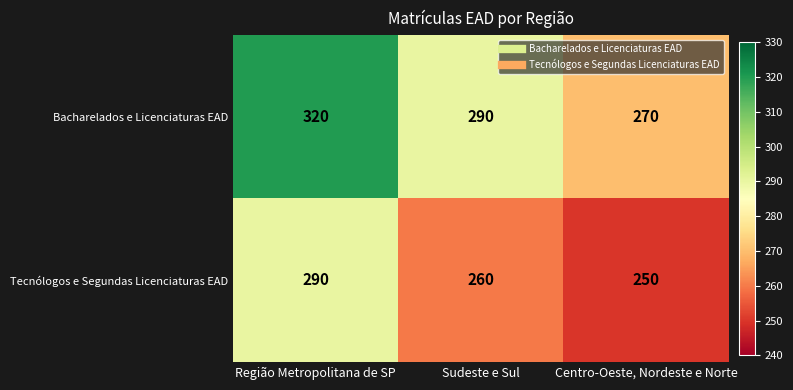

What is the difference between the maximum and minimum values in the Bacharelados e Licenciaturas EAD series?

50